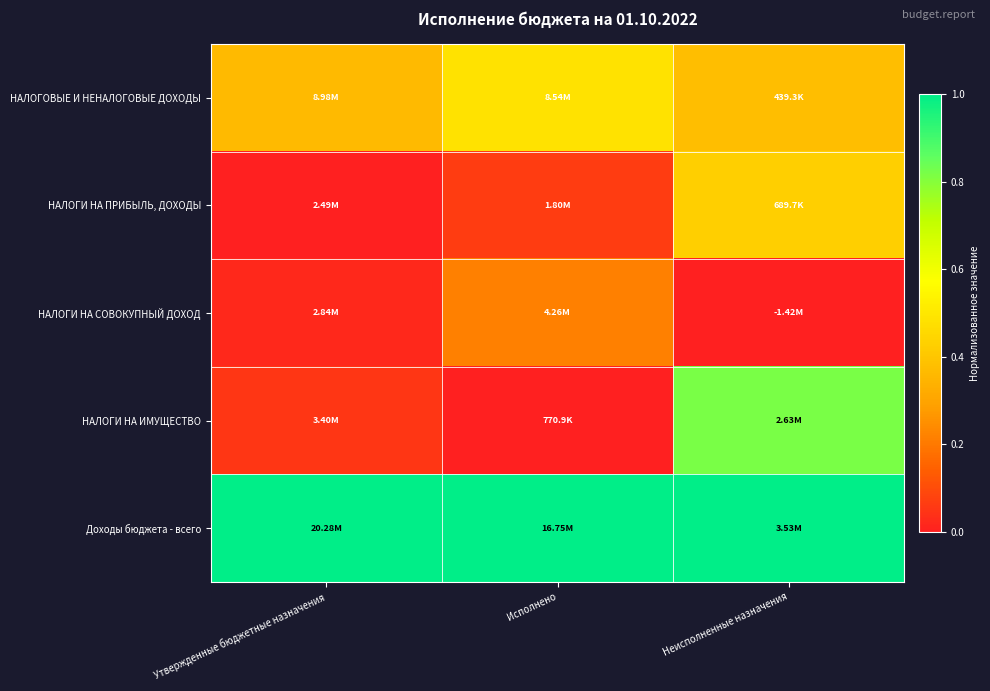

Reading right to left, transcribe all the data shown in this chart.

НАЛОГОВЫЕ И НЕНАЛОГОВЫЕ ДОХОДЫ: Неисполненные назначения=0.4	Исполнено=0.5	Утвержденные бюджетные назначения=0.4
НАЛОГИ НА ПРИБЫЛЬ, ДОХОДЫ: Неисполненные назначения=0.4	Исполнено=0.1	Утвержденные бюджетные назначения=0.0
НАЛОГИ НА СОВОКУПНЫЙ ДОХОД: Неисполненные назначения=0.0	Исполнено=0.2	Утвержденные бюджетные назначения=0.0
НАЛОГИ НА ИМУЩЕСТВО: Неисполненные назначения=0.8	Исполнено=0.0	Утвержденные бюджетные назначения=0.1
Доходы бюджета - всего: Неисполненные назначения=1.0	Исполнено=1.0	Утвержденные бюджетные назначения=1.0